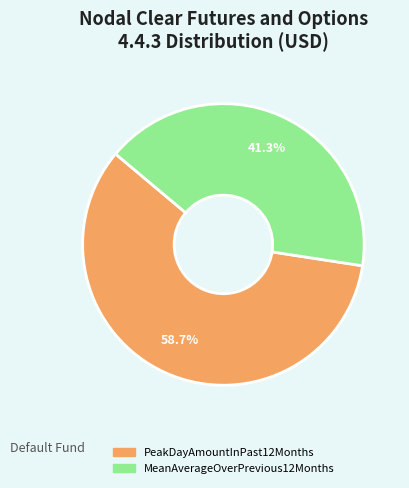

Does MeanAverageOverPrevious12Months account for over 50% of the chart?

No